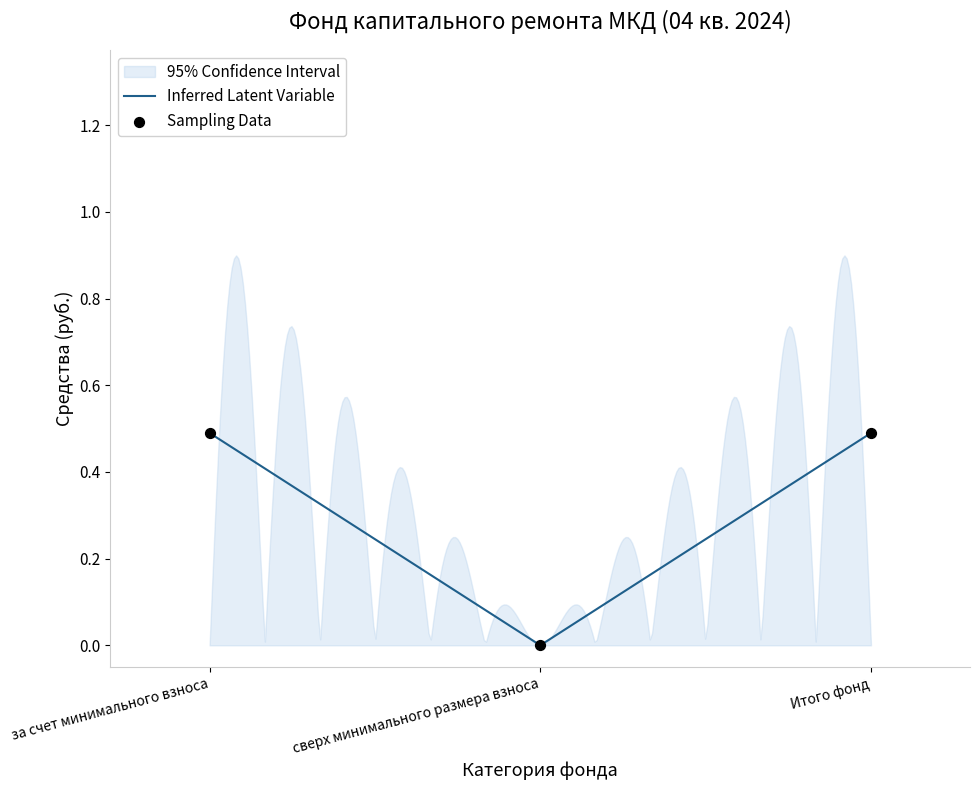

At how many categories does at least one series exceed 0?

2